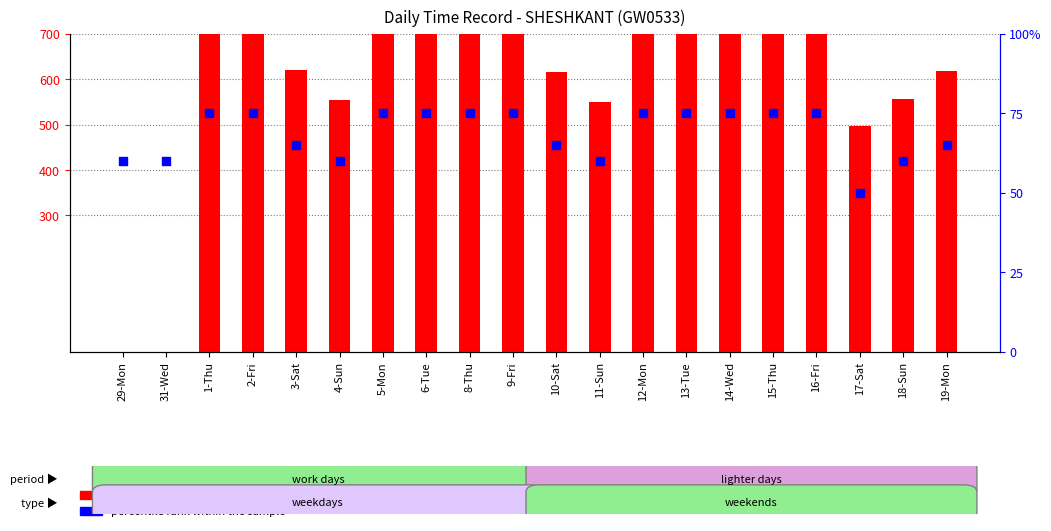

Which series contains the lowest Y value?

count